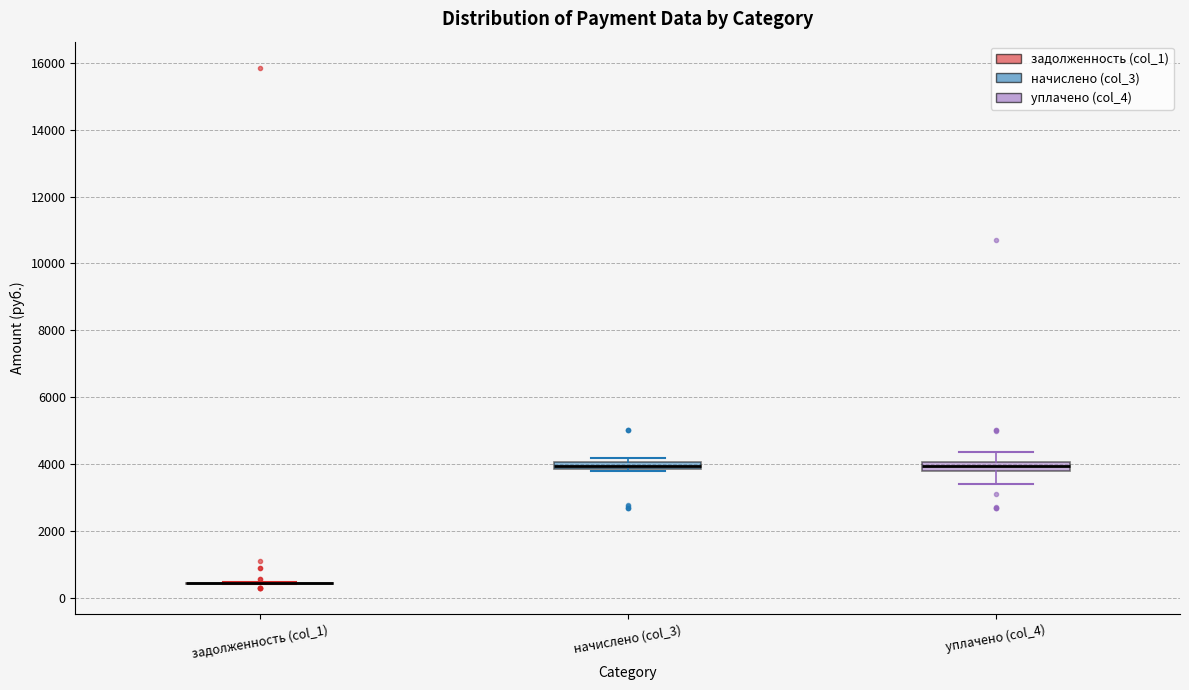

Where does the upper whisker of the box for уплачено (col_4) end on the y-axis? The values are not printed on the chart, so give them approximately, as read against the axis.

4400